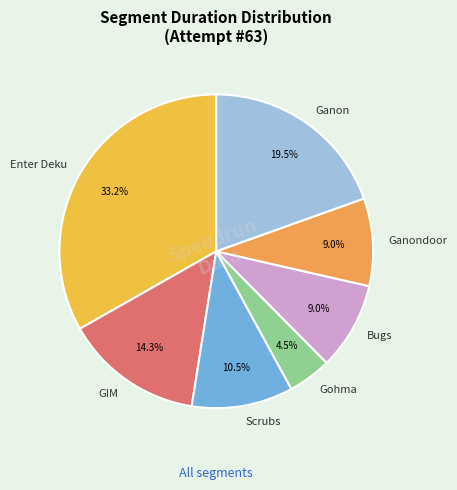

The Scrubs slice represents 1% of the pie. True or false?

False